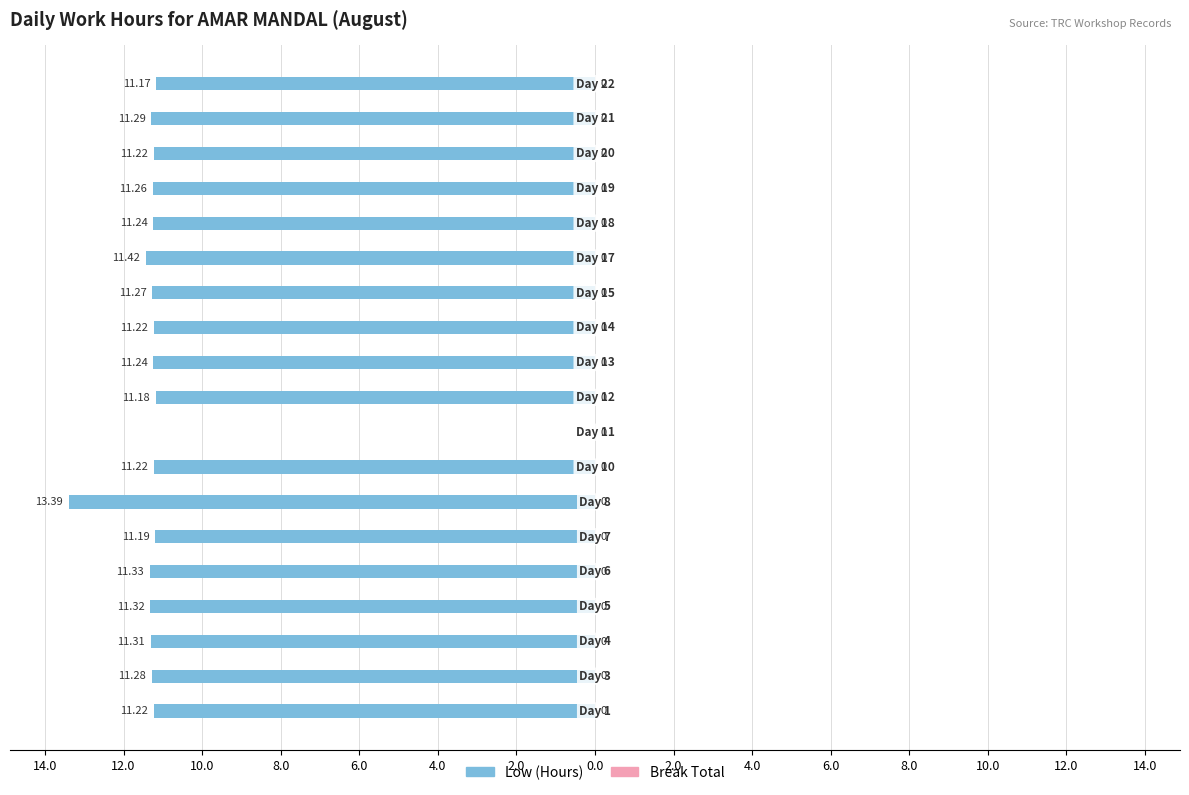

Are the bars horizontal?

Yes